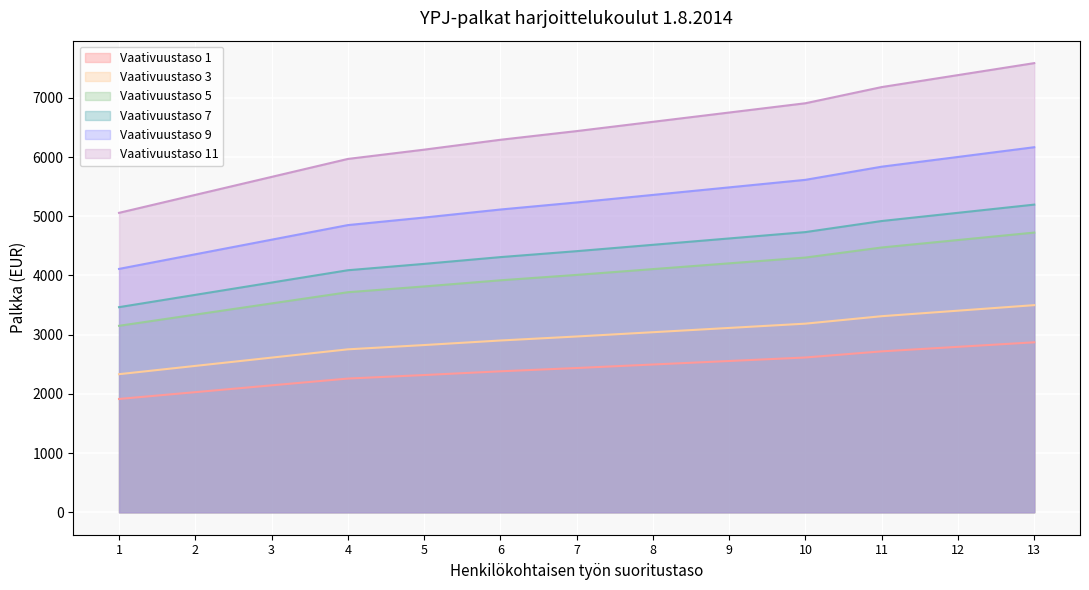

True or false: Vaativuustaso 11 and Vaativuustaso 5 intersect in this chart.

False